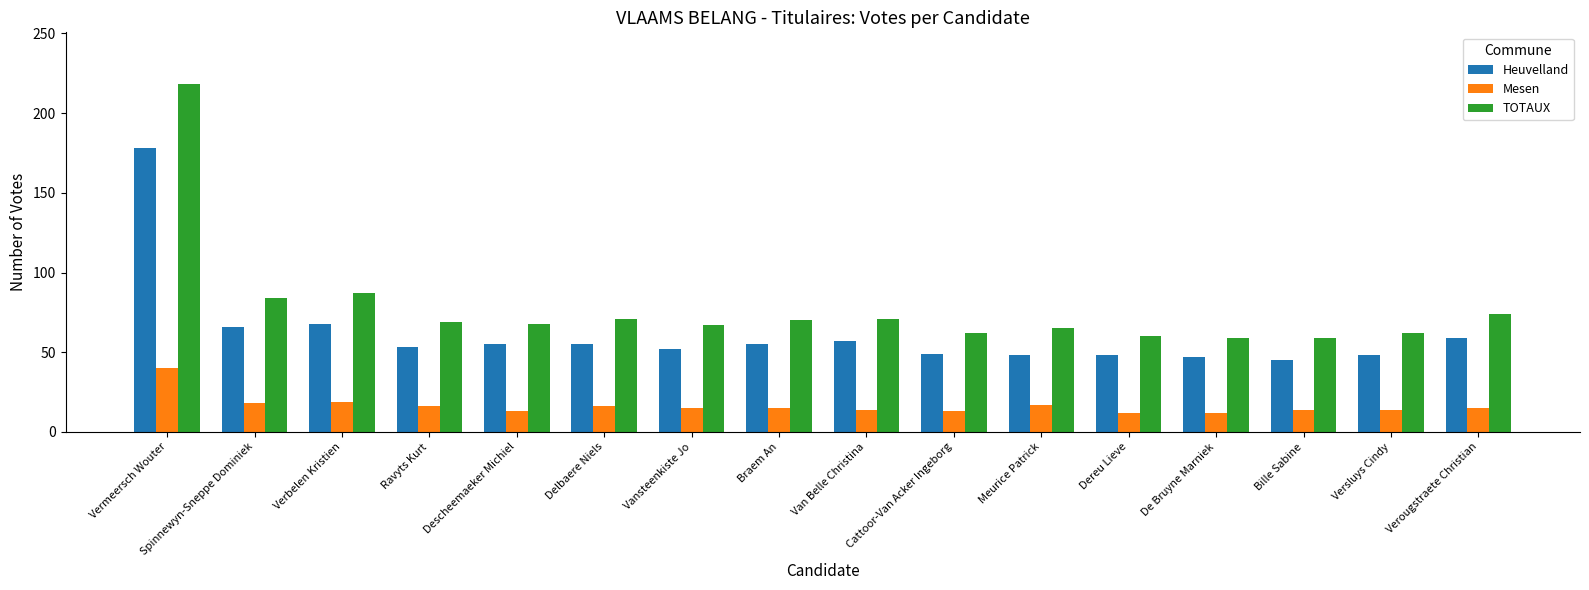

What is the approximate value of Heuvelland at Versluys Cindy, to the nearest 10?

50